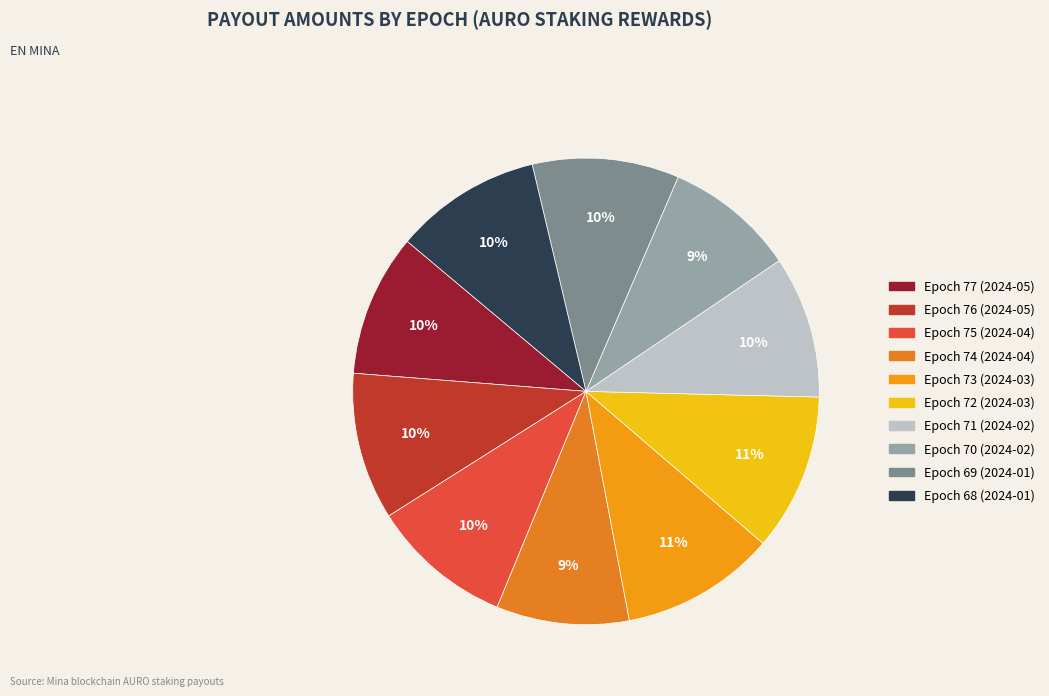

To the nearest percent, what is the average slice percentage?

10%